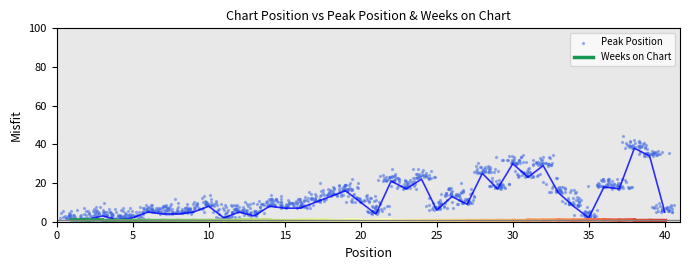

What is the change in value from 23 to 38?

+21